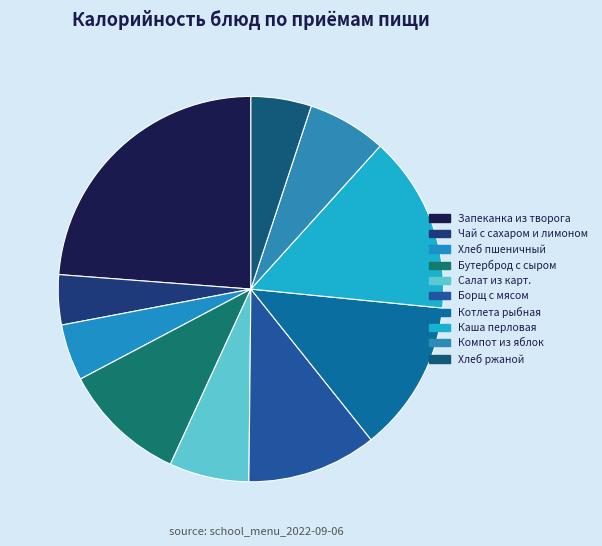

The Запеканка из творога slice represents 24% of the pie. True or false?

True